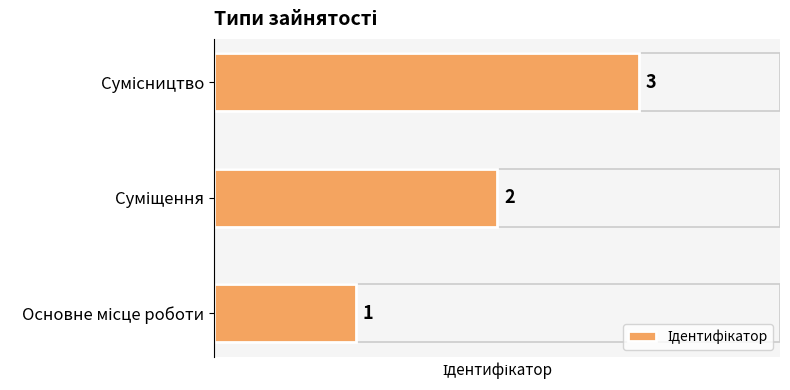

What is the maximum value shown in the chart?

3